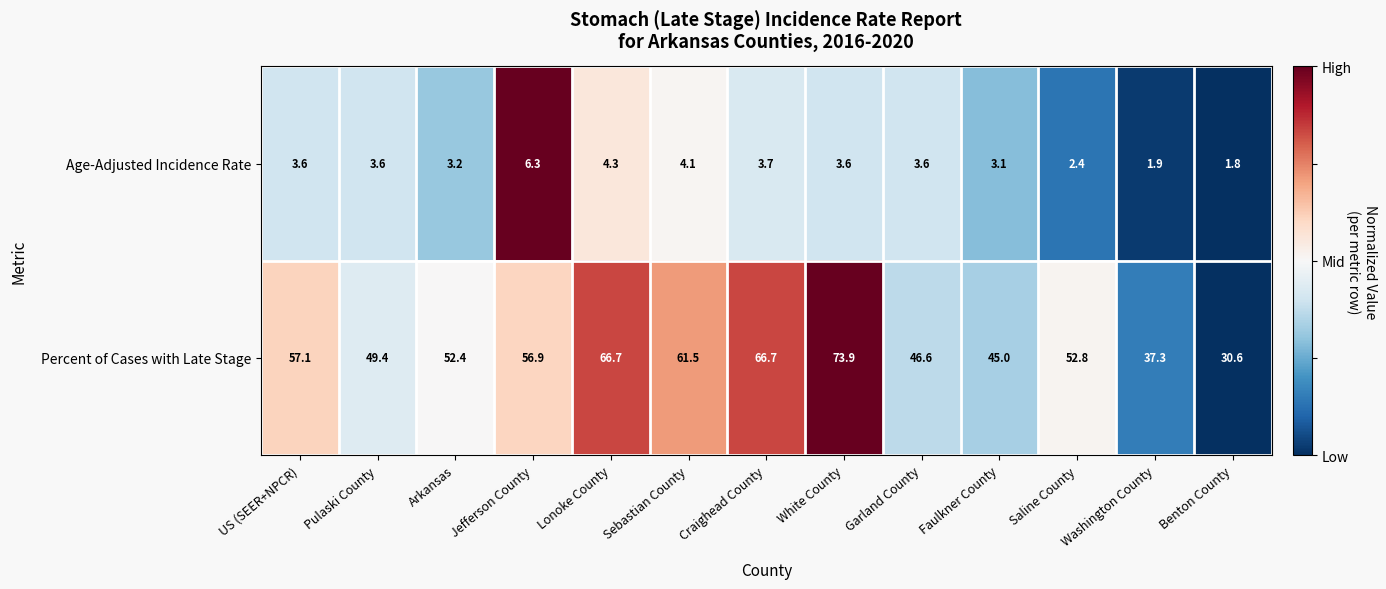

At how many categories does at least one series exceed 43?

11